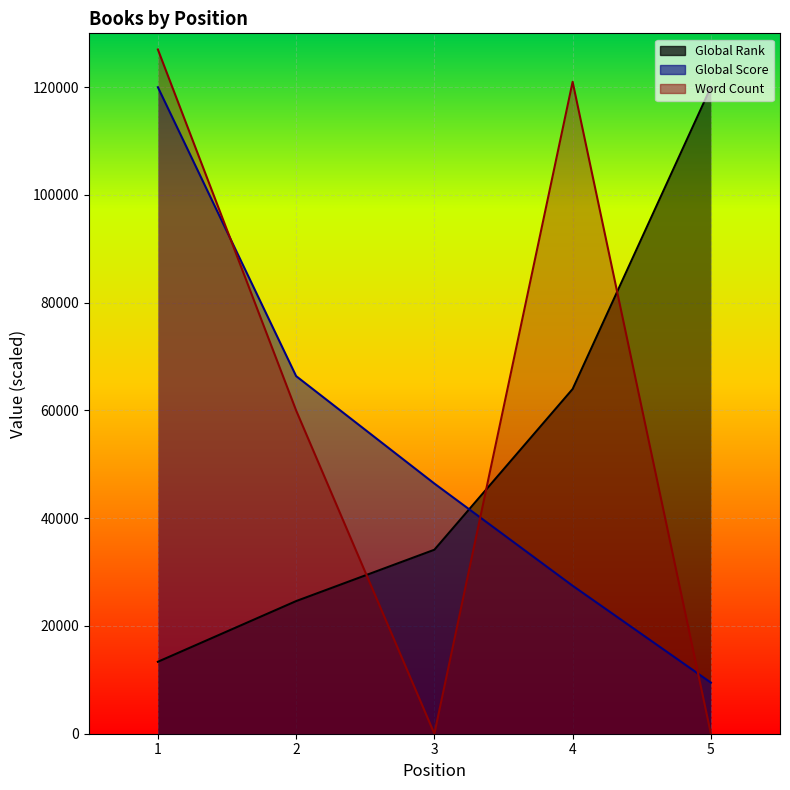

Reading right to left, list all the values displayed in this chart.

Global Rank: 120000.0	63975.9	34147.2	24618.0	13356.3
Global Score: 9482.3	27465.9	46430.5	66376.0	120000.0
Word Count: 0.0	121000.0	0.0	60000.0	127000.0